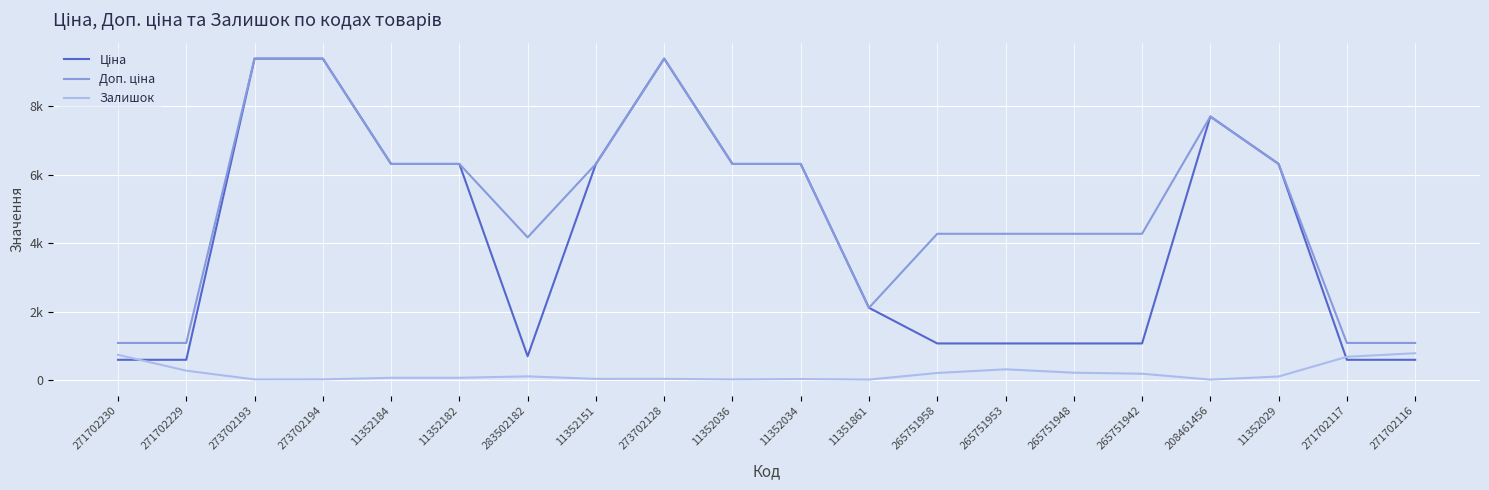

What position from the left is 273702194?

4